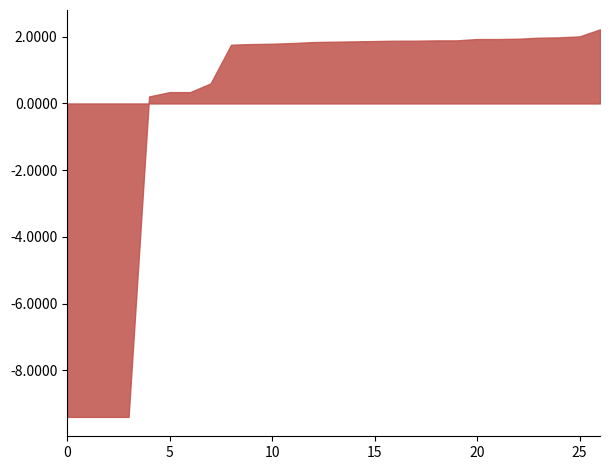

True or false: the data shows 1.8 at 10.

True